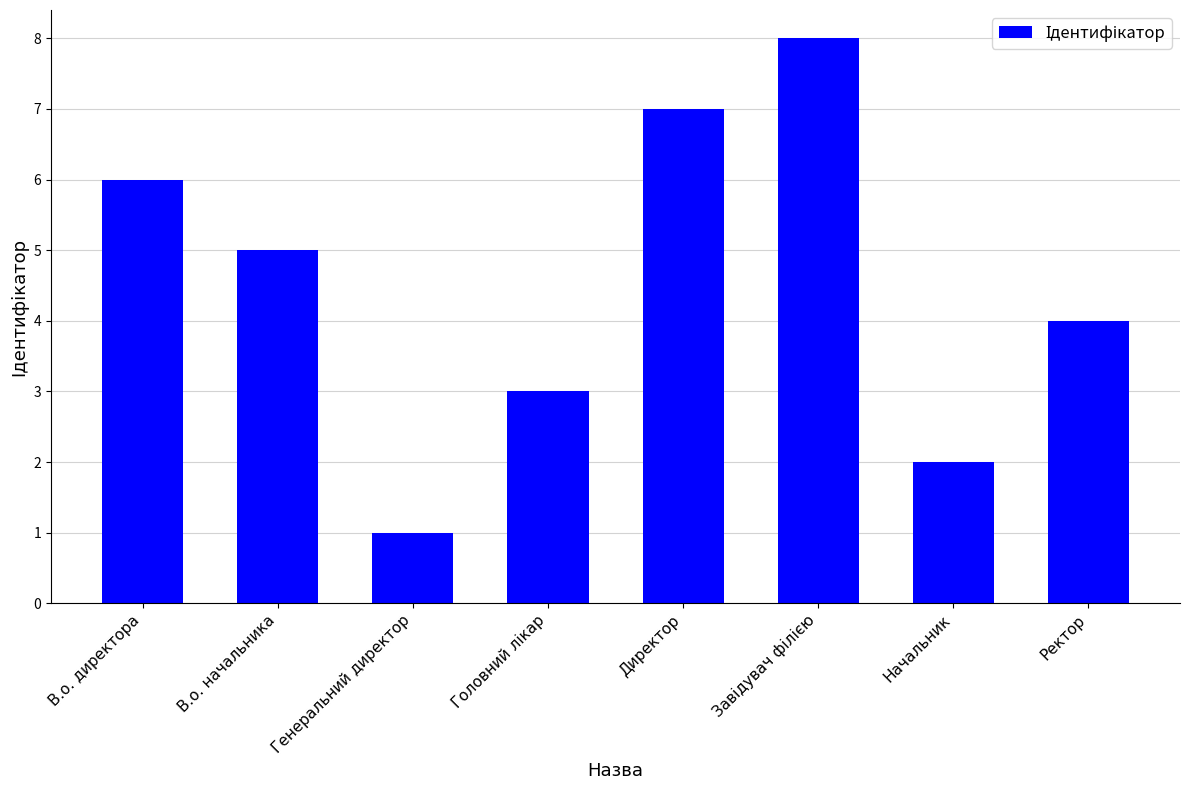

Between Начальник and В.о. начальника, which is larger?

В.о. начальника